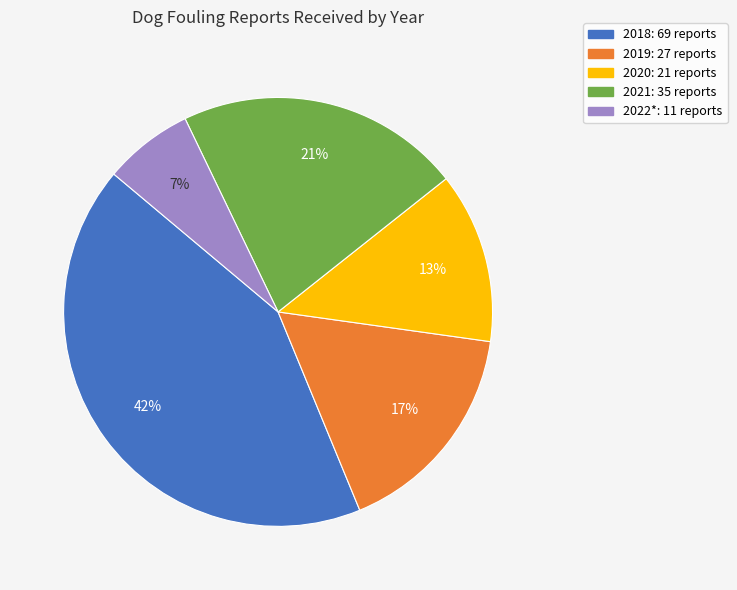

How many segments does this pie chart have?

5